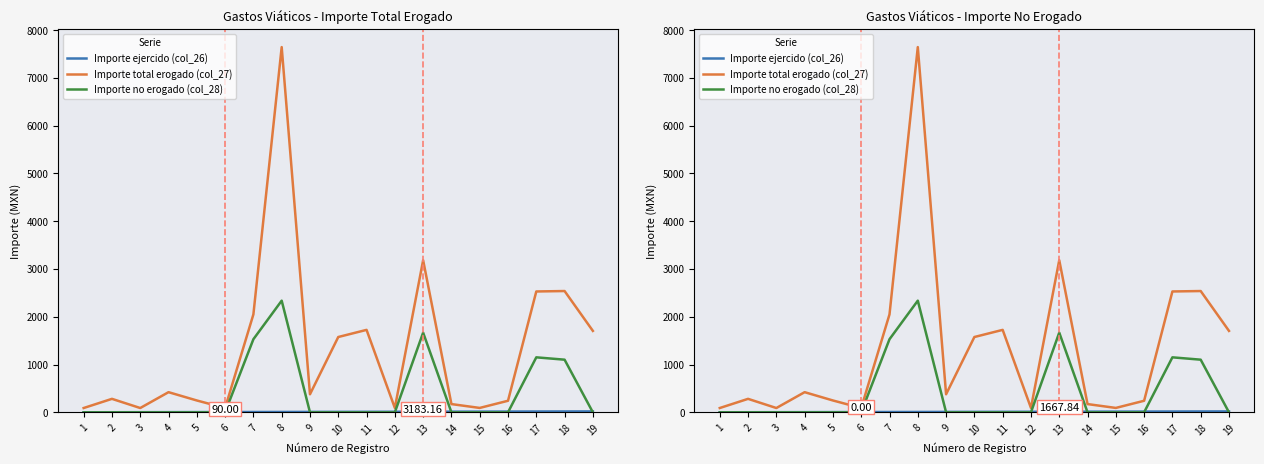

True or false: Importe no erogado (col_28) and Importe ejercido (col_26) cross at least once.

True